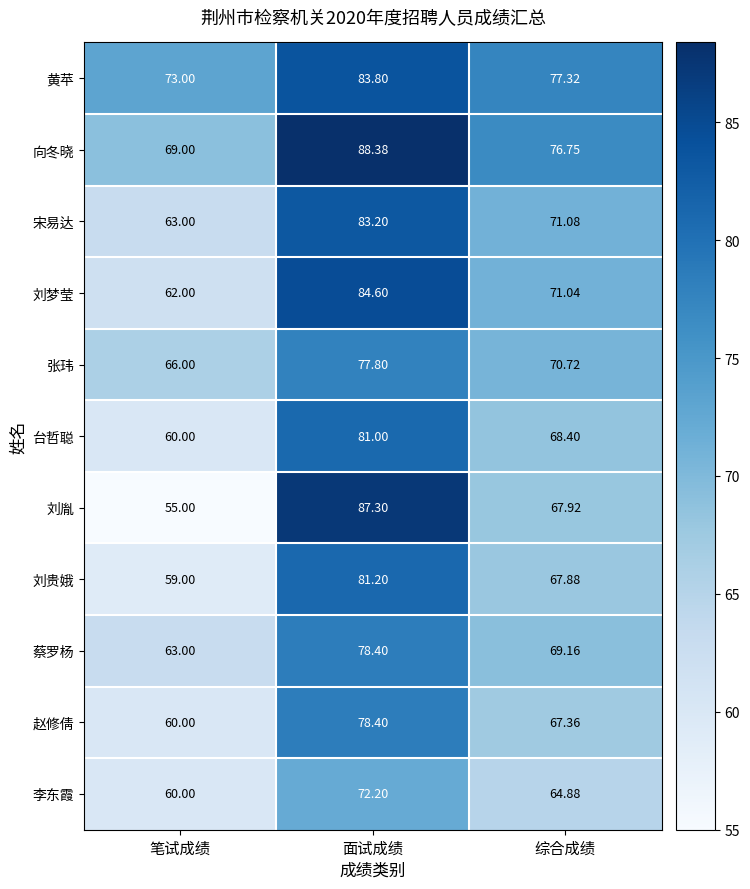

At which category is the sum across all series the highest?

面试成绩